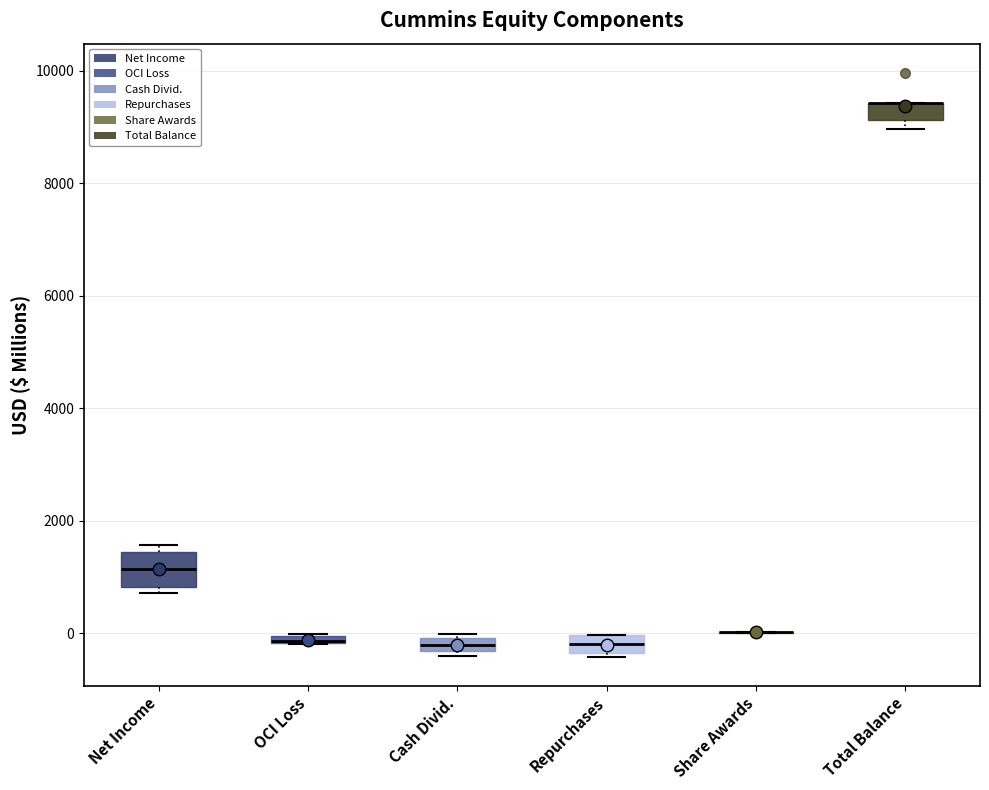

Where is the lower edge of the box for Cash Divid. on the y-axis? The values are not printed on the chart, so give them approximately, as read against the axis.

-400